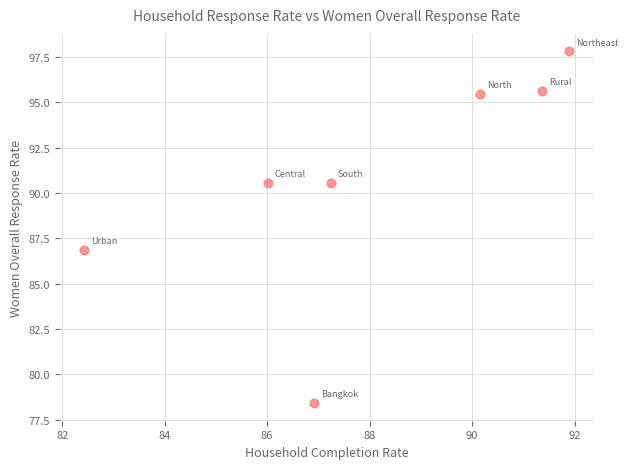

What Y value in the scatter plot is closest to 88?

86.9